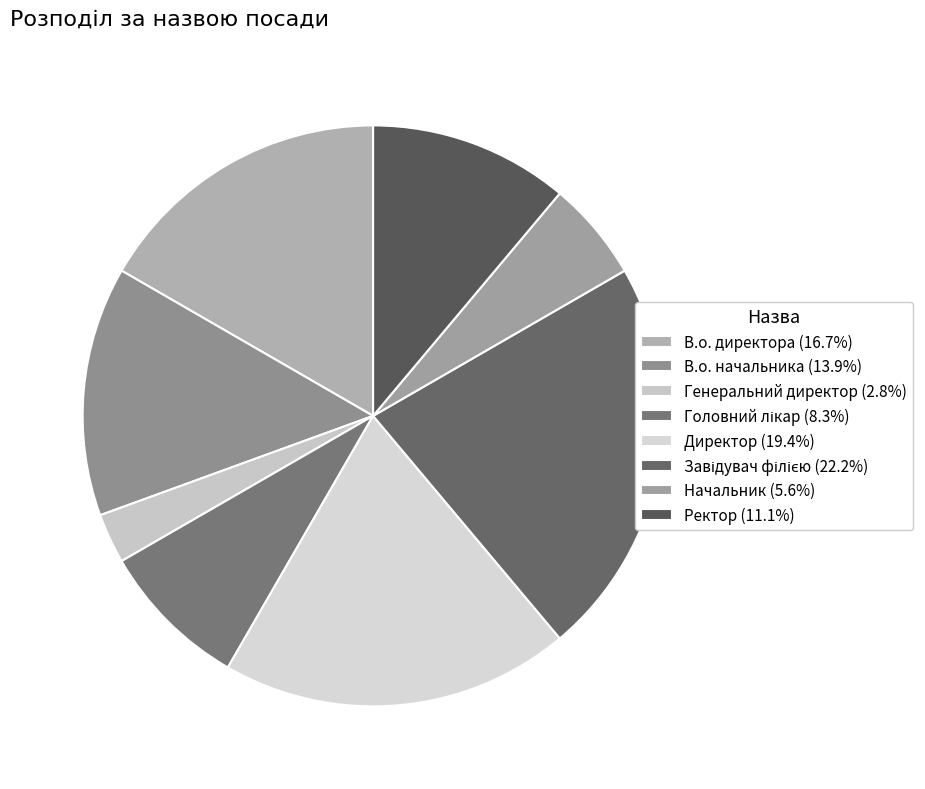

To the nearest percent, what portion does В.о. директора represent?

17%